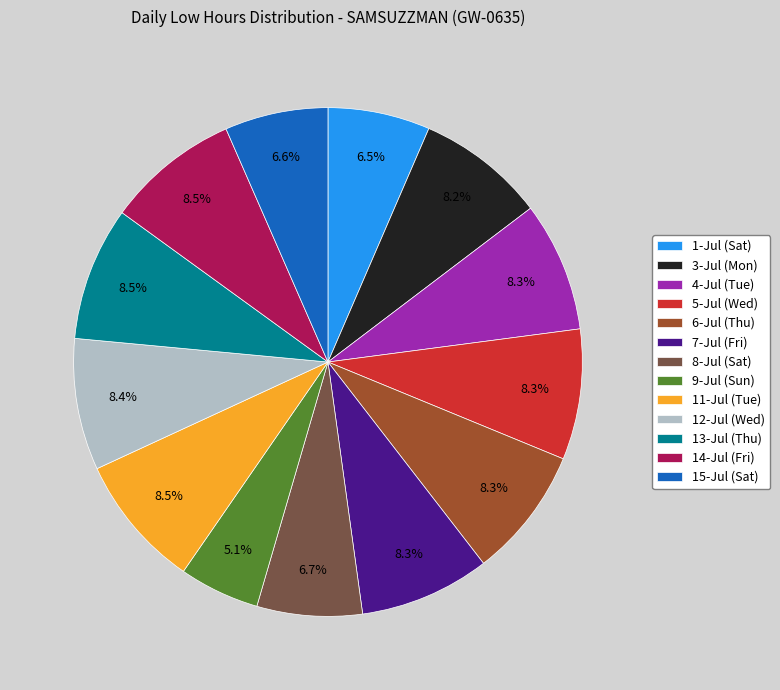

To the nearest percent, what portion does 12-Jul (Wed) represent?

8%